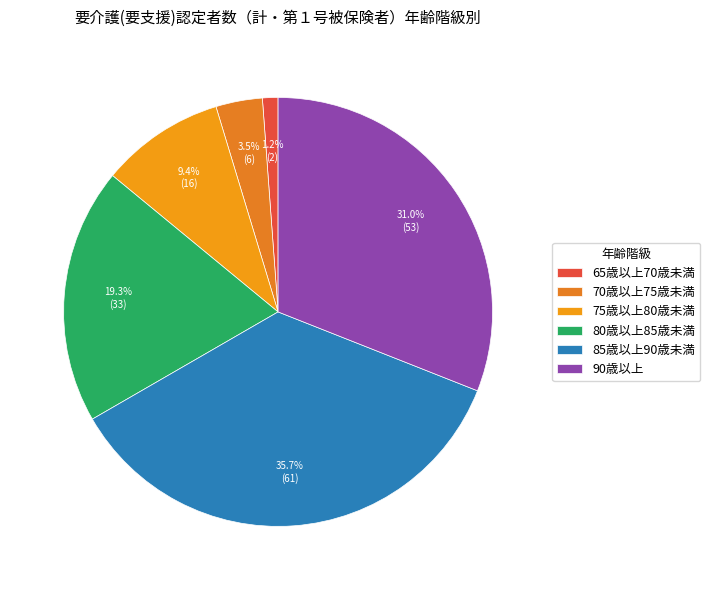

To the nearest percent, what is the difference between the 80歳以上85歳未満 and 85歳以上90歳未満 slice percentages?

16%